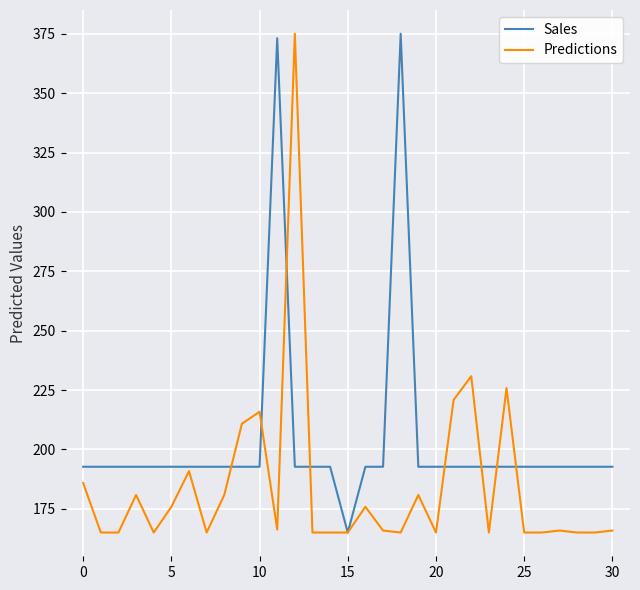

After their last crossing, which series has the higher values: Predictions or Sales?

Sales